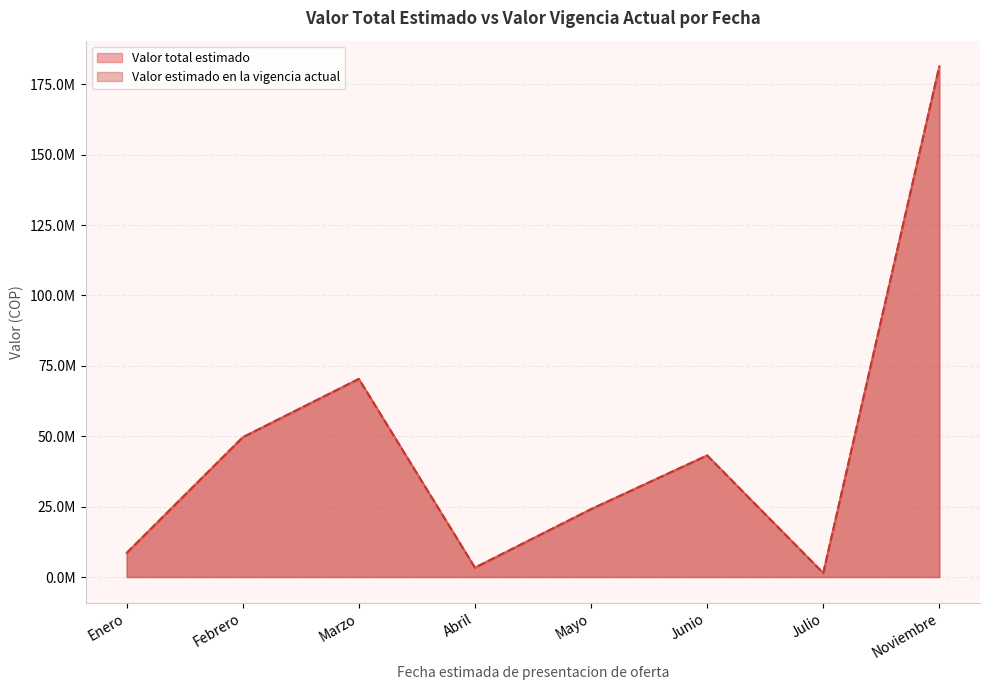

True or false: Valor total estimado has a value of 1774717 at Enero.

False